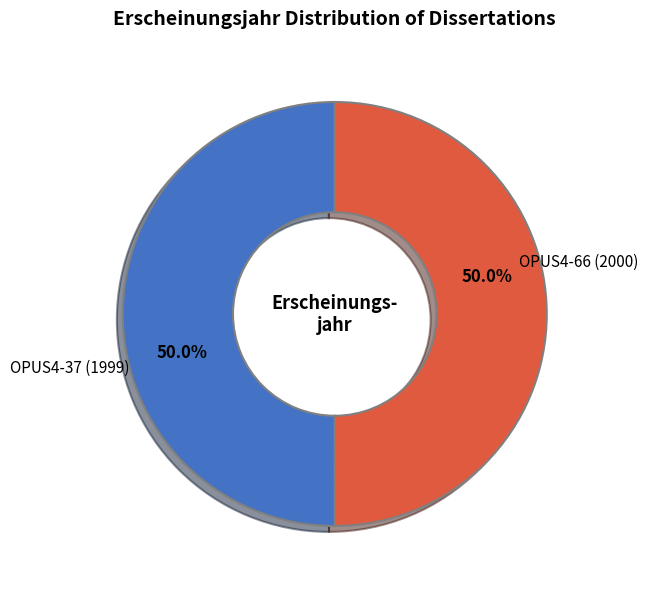

How many slices are in this pie chart?

2